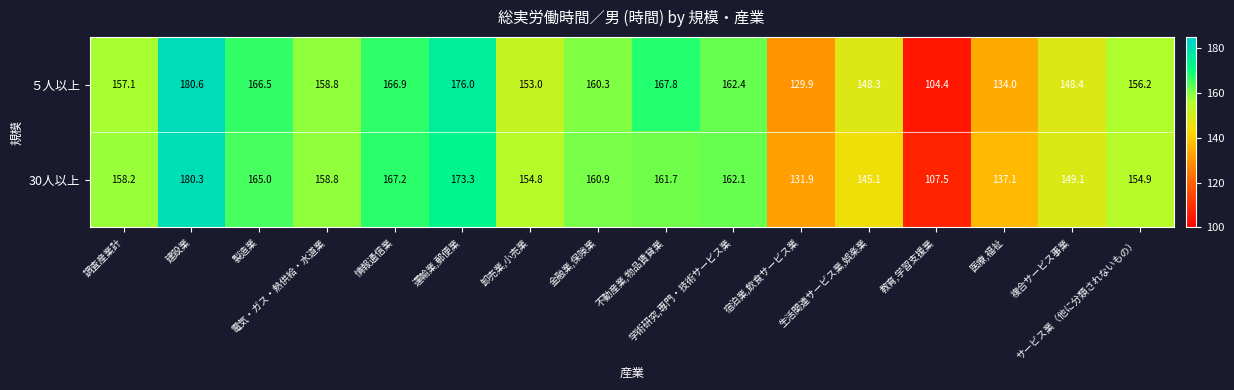

How many categories are shown in the chart?

16